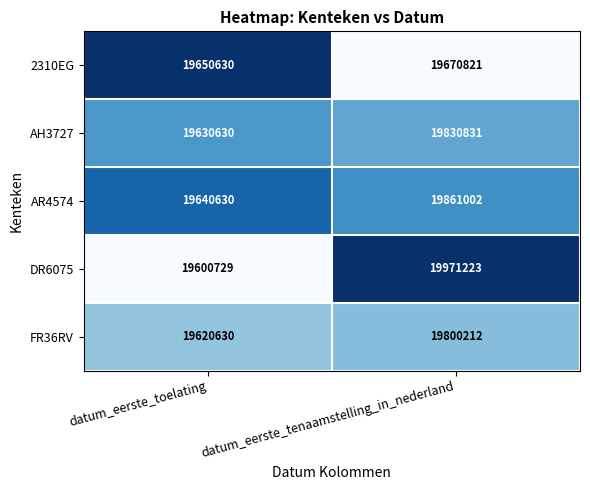

Rank the categories by AR4574 value from highest to lowest.

datum_eerste_tenaamstelling_in_nederland, datum_eerste_toelating